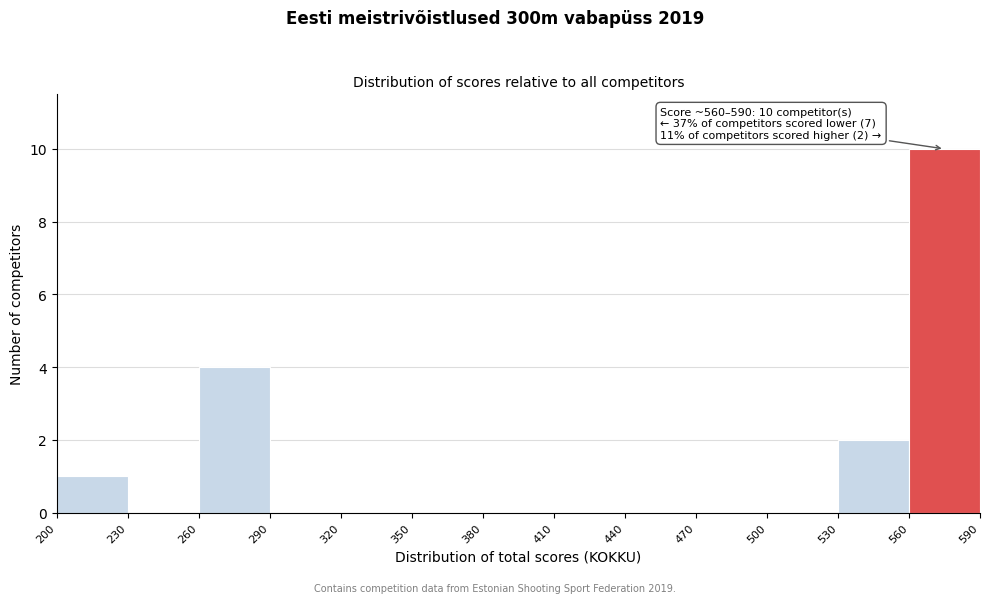

Over which range of the x-axis is the bar tallest?

560 to 590